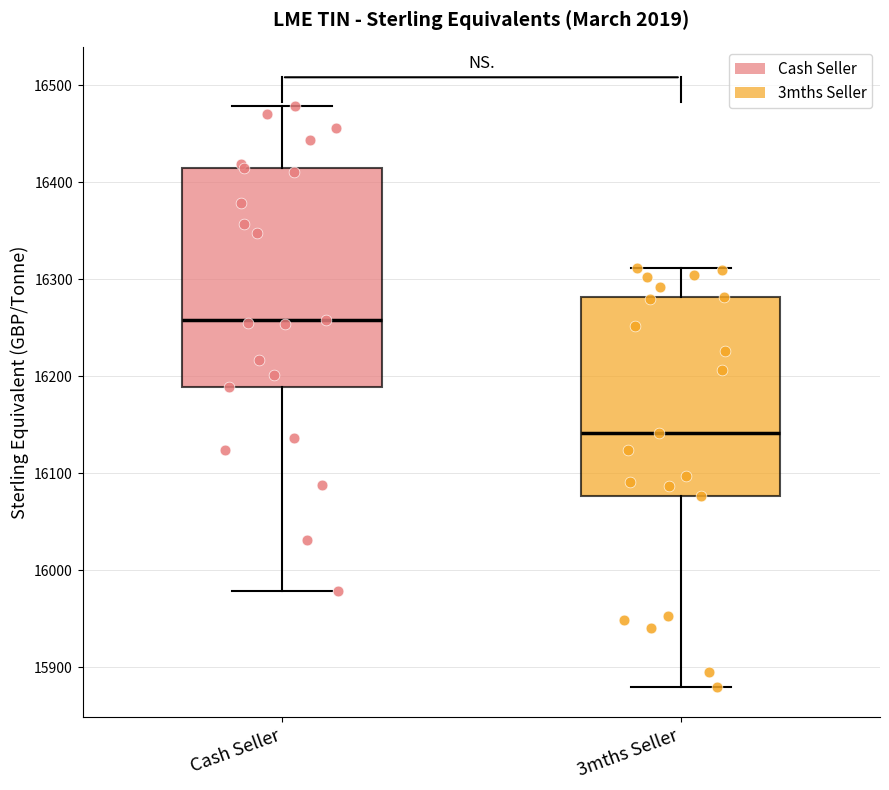

Which box has the highest median line?

Cash Seller